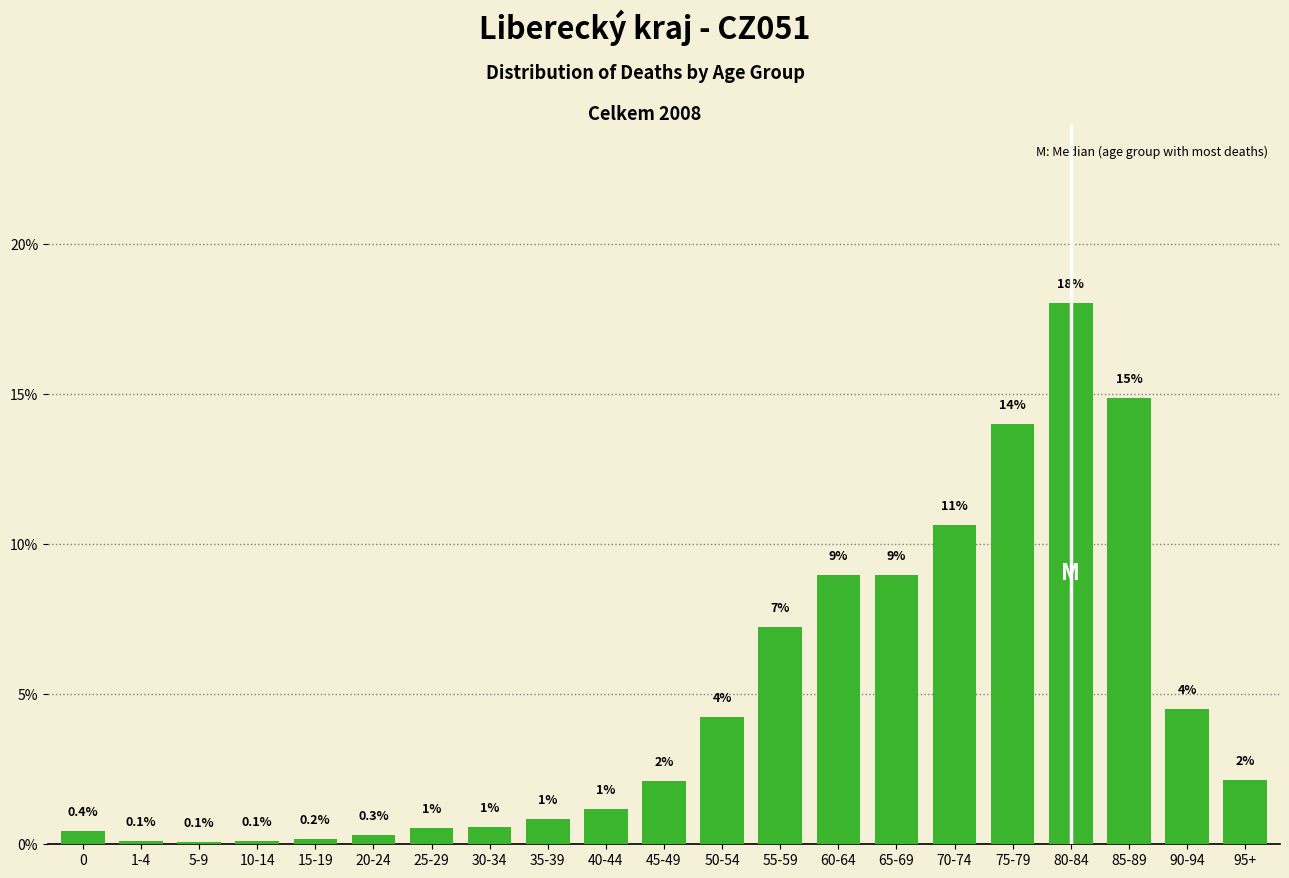

Are the bars horizontal?

No